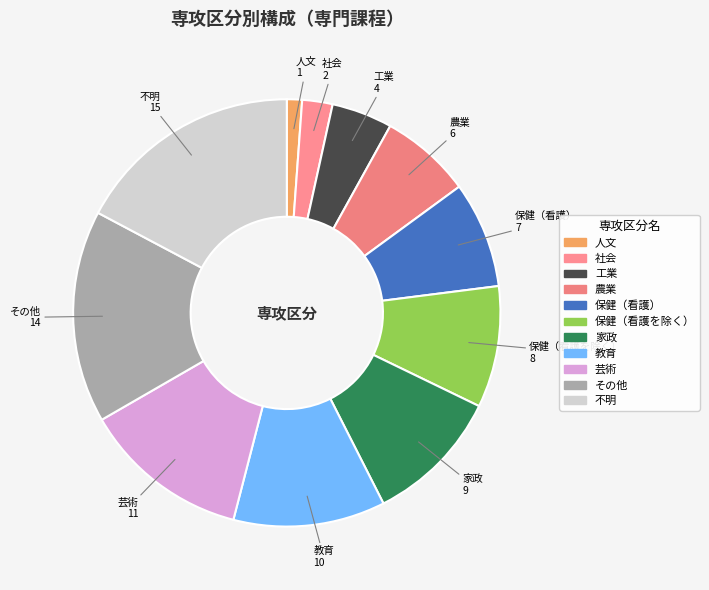

Do 家政 and 保健（看護を除く） together represent more than half of the pie?

No